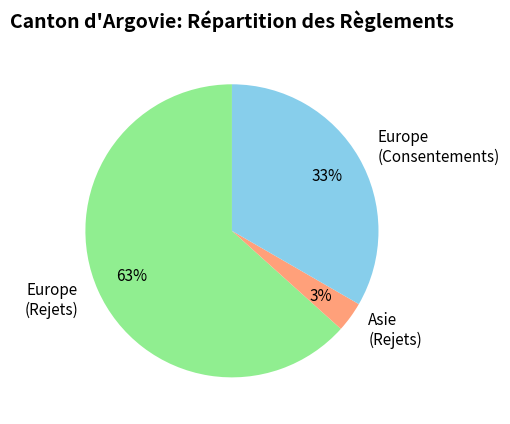

What is the smallest slice in the pie chart?

Asie (Rejets)